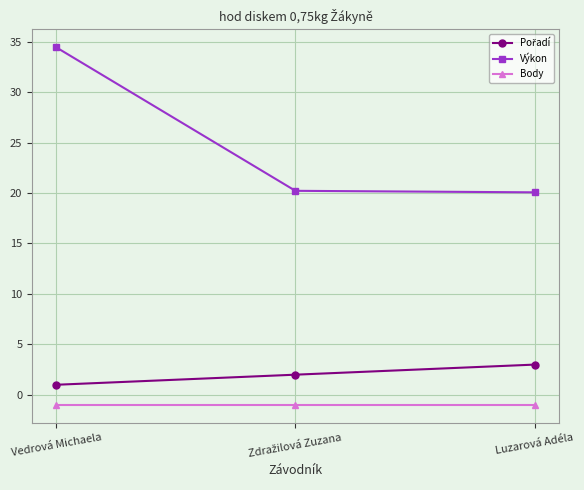

Is it true that Výkon equals 20.1 at Luzarová Adéla?

True